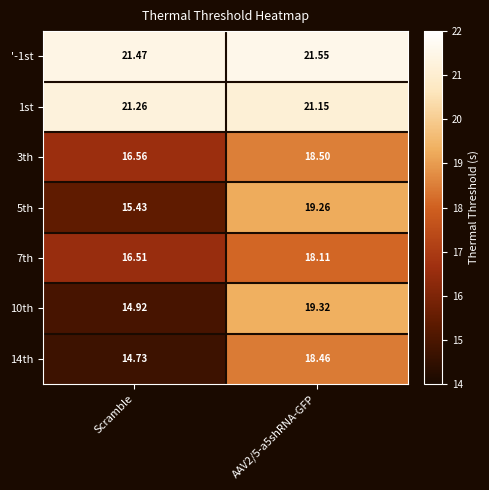

Where is '-1st nearest to the value 21?

Scramble